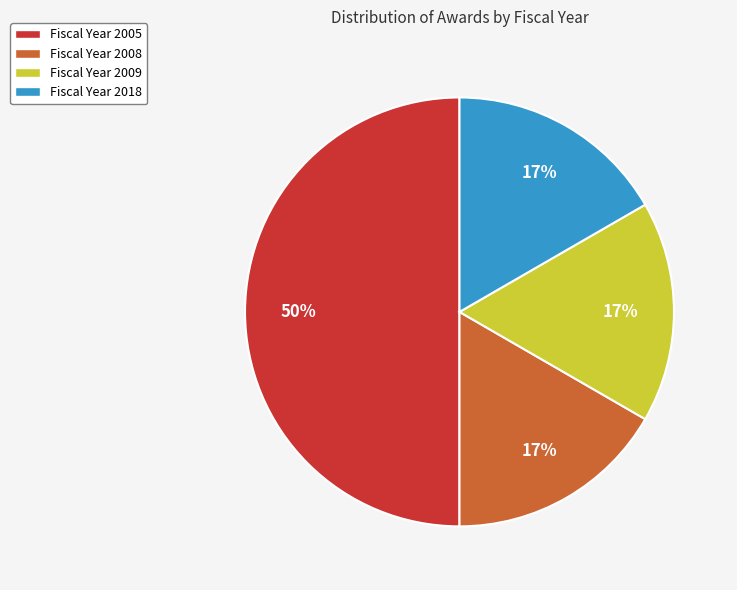

Count the number of slices in the pie.

4